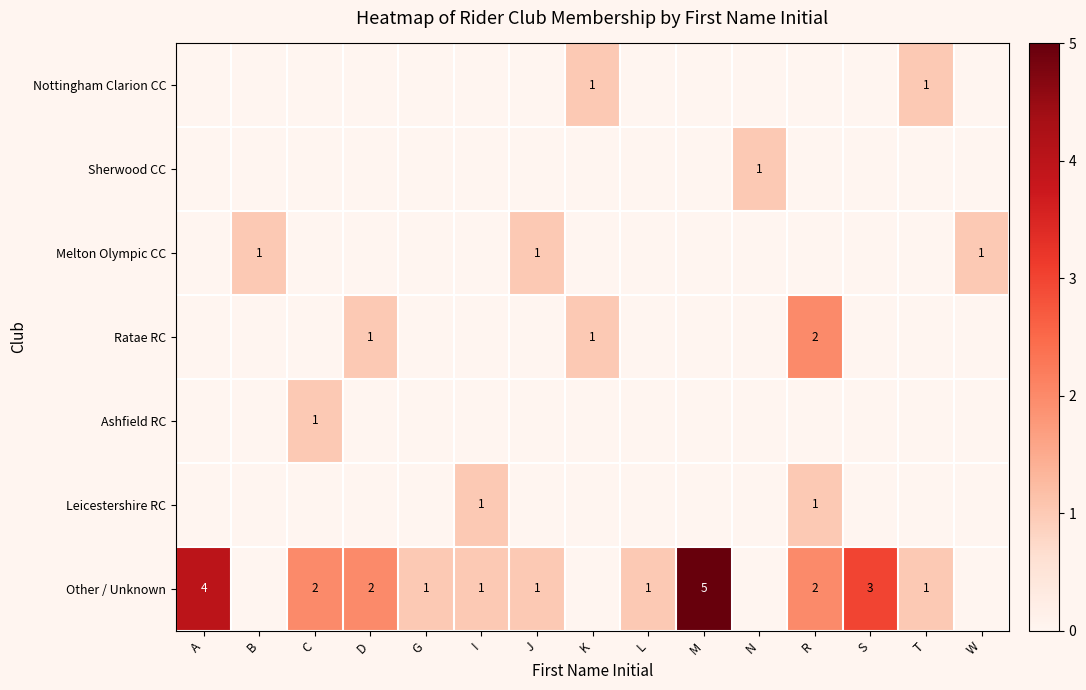

Is it true that Other / Unknown equals -2 at N?

False